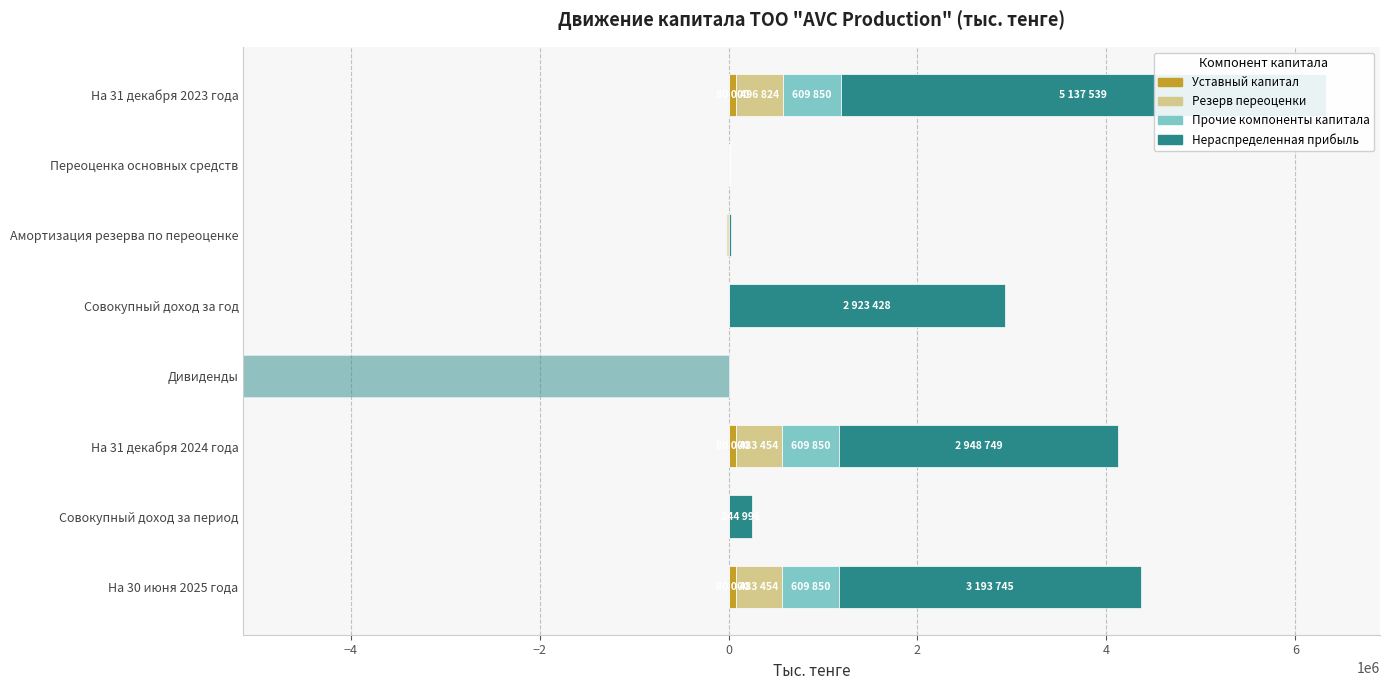

The value of Уставный капитал at Совокупный доход за год is 0. True or false?

True